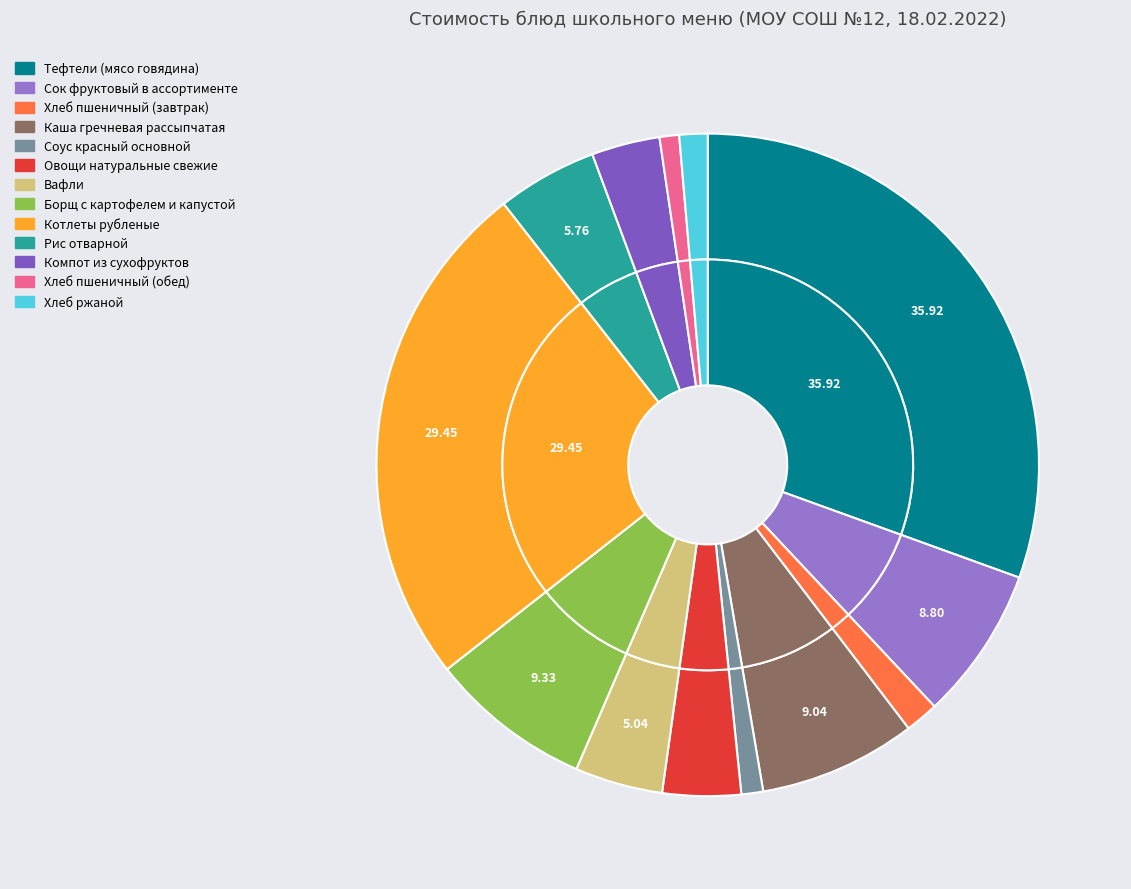

Does any single category account for the majority?

No